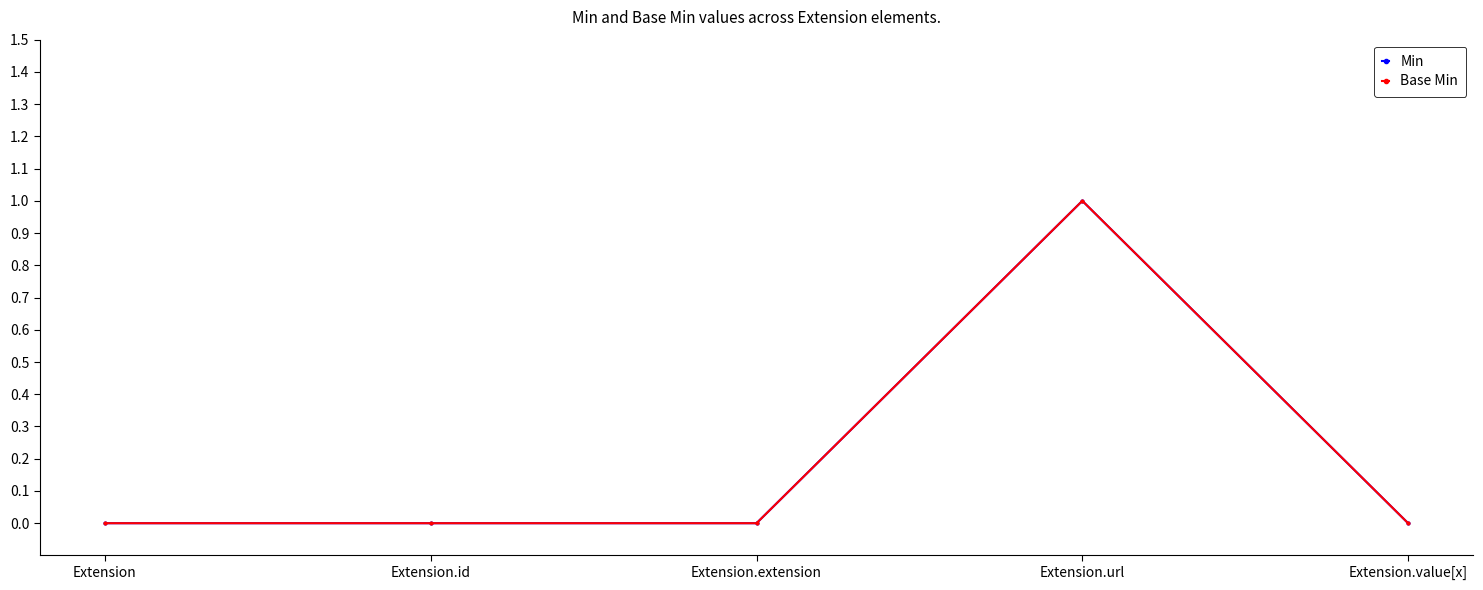

Is it true that Base Min equals 0 at Extension?

True